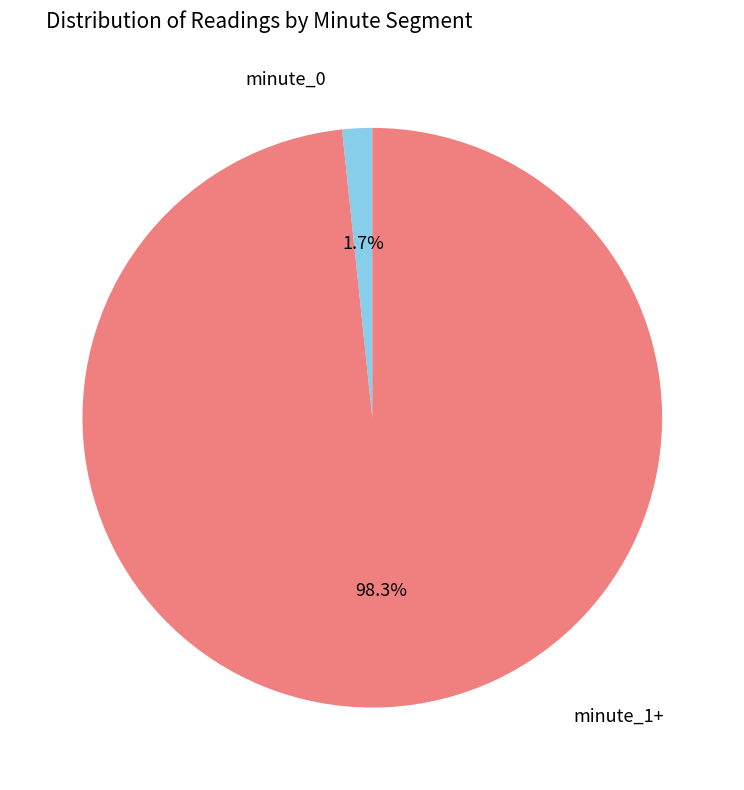

Count the number of slices in the pie.

2